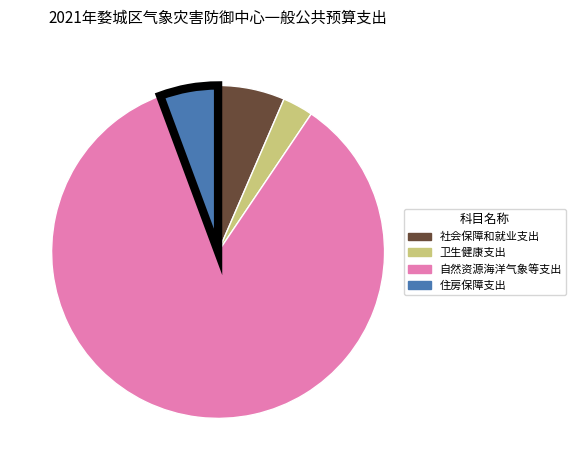

What is the ratio of the value at 自然资源海洋气象等支出 to the value at 卫生健康支出?

28.6